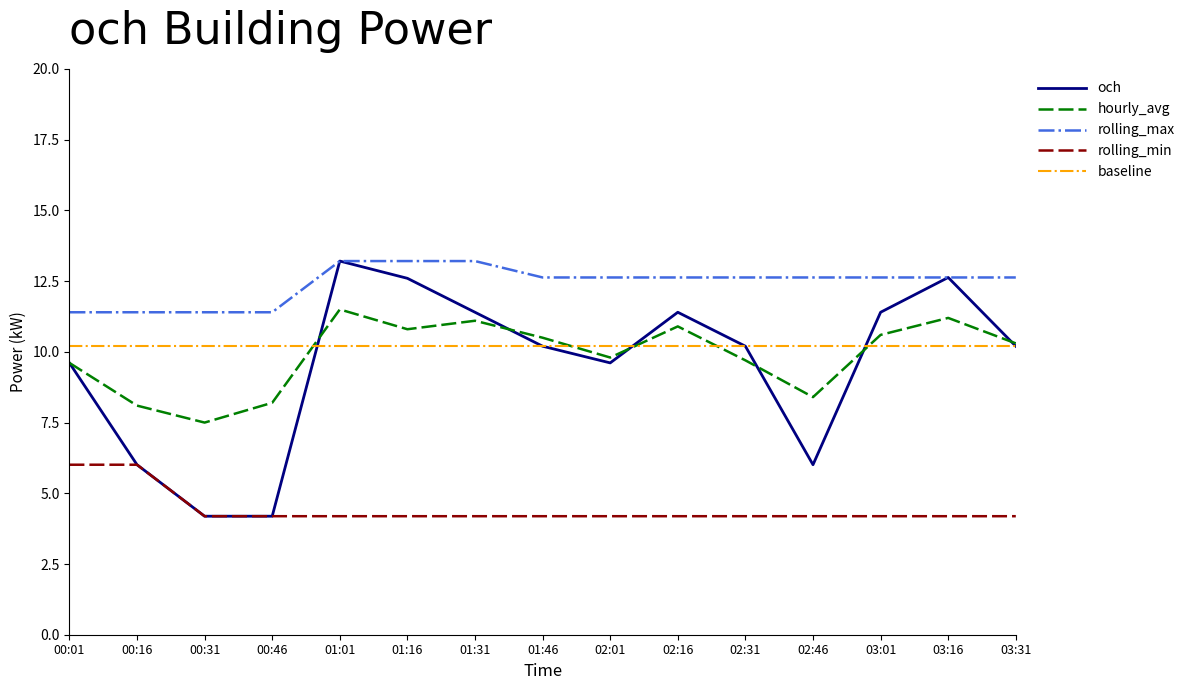

What is the spread (max minus min) of values at 03:01?

8.4